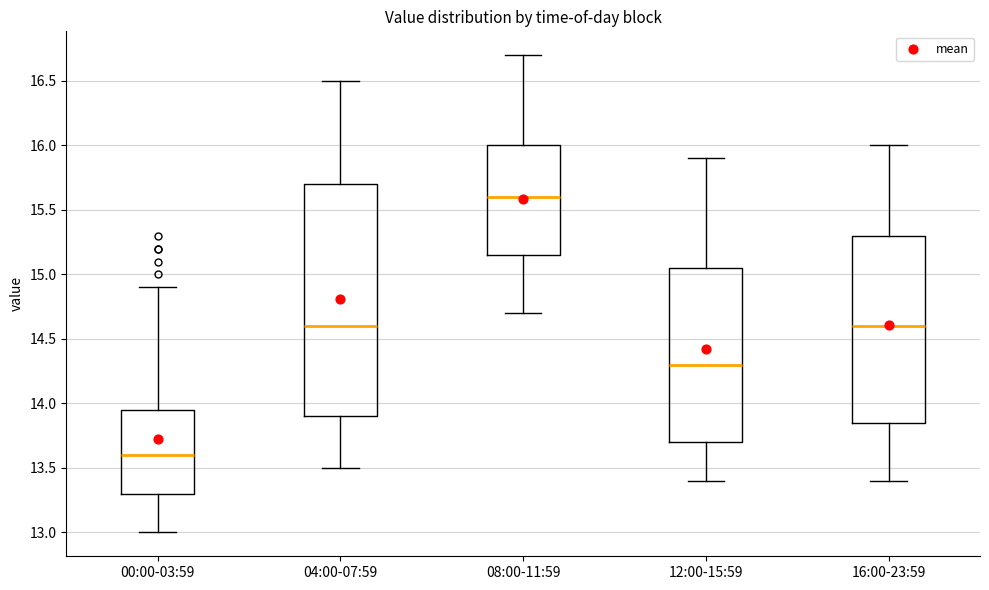

Reading left to right, read every box against the y-axis: the position of its median line, the range the box covers, and the ends of its whiskers. The values are not printed on the chart, so give them approximately, as read against the axis.

00:00-03:59: median 13.60, box 13.30 to 13.95, whiskers 13.00 to 14.90
04:00-07:59: median 14.60, box 13.90 to 15.70, whiskers 13.50 to 16.50
08:00-11:59: median 15.60, box 15.15 to 16.00, whiskers 14.70 to 16.70
12:00-15:59: median 14.30, box 13.70 to 15.05, whiskers 13.40 to 15.90
16:00-23:59: median 14.60, box 13.85 to 15.30, whiskers 13.40 to 16.00